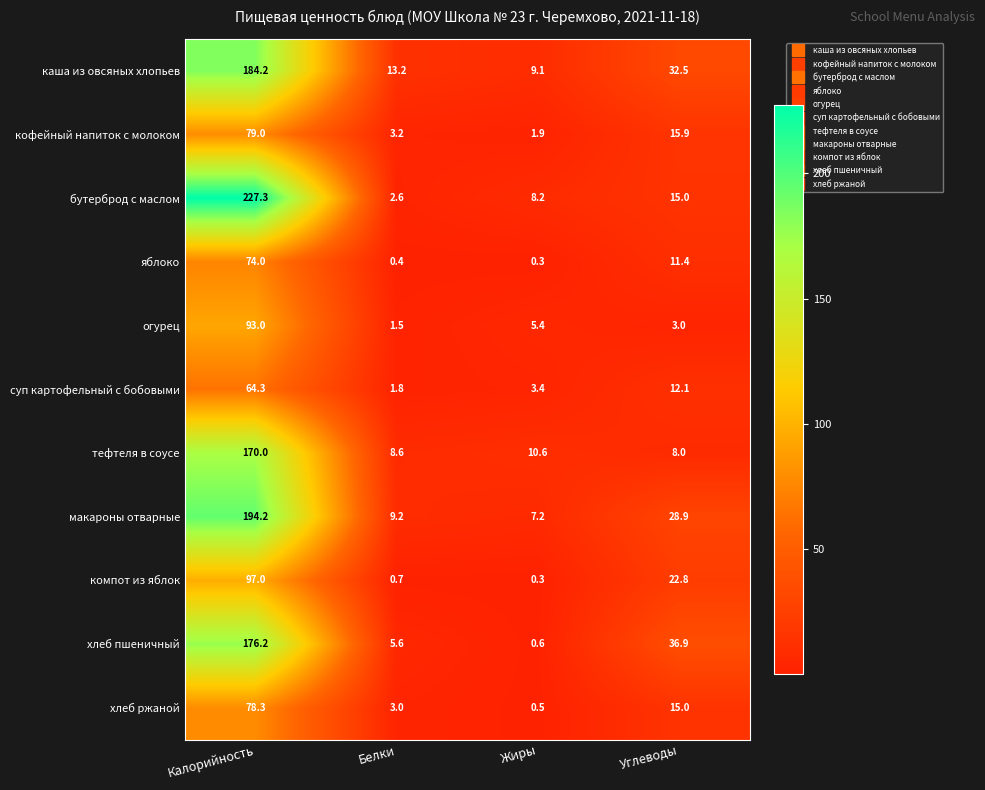

Between Калорийность and Жиры, which series saw the biggest shift?

бутерброд с маслом